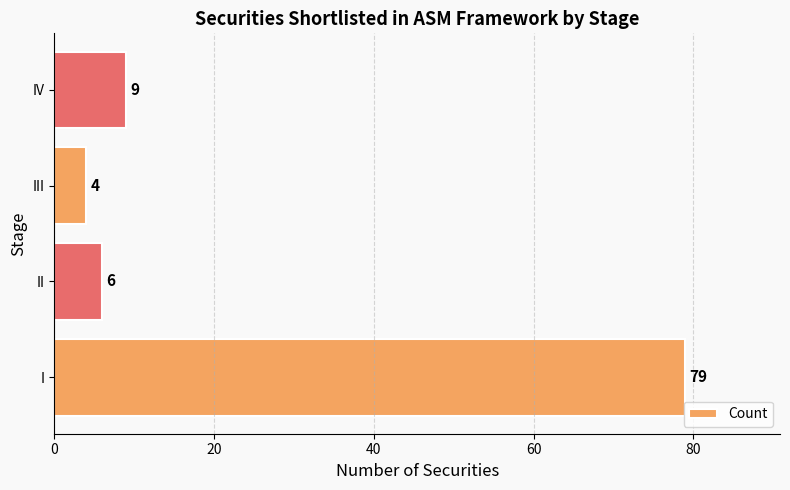

True or false: the data shows 6 at II.

True